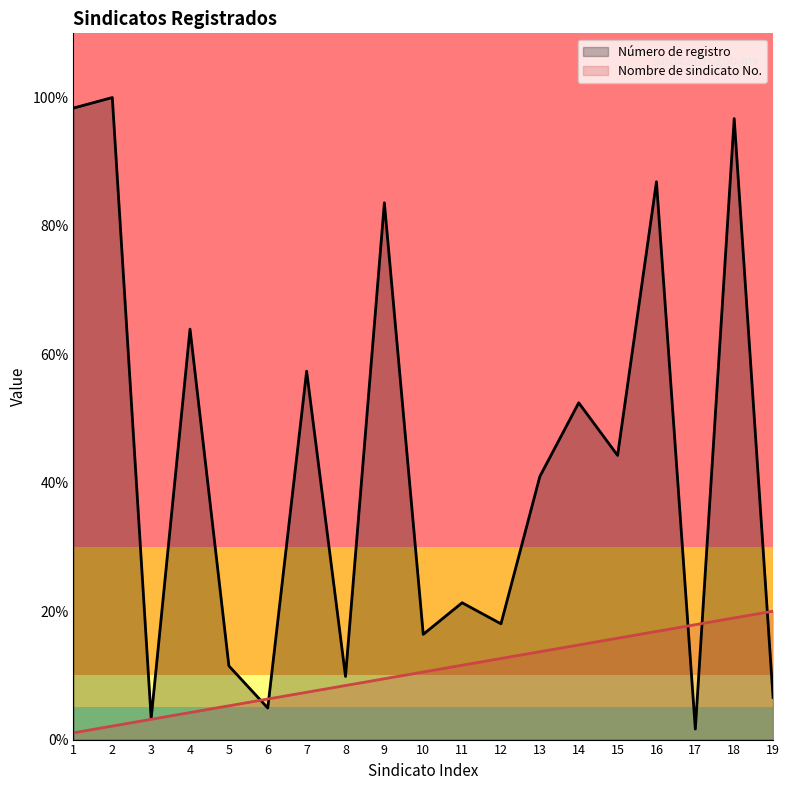

Which label corresponds to the smallest value in the chart?

1